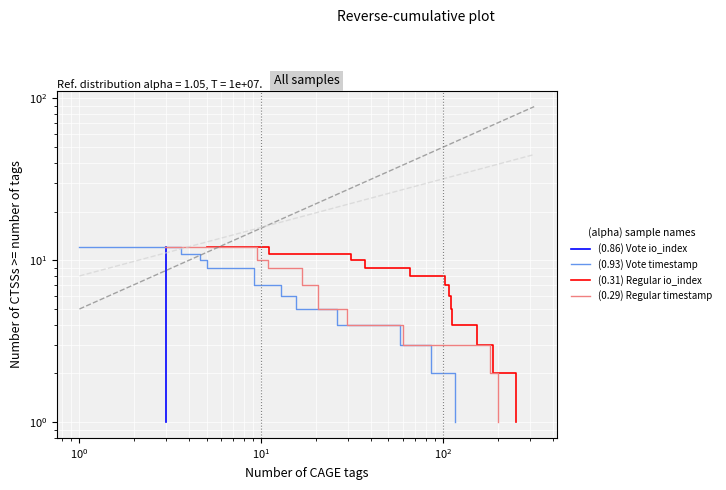

What is the maximum value shown in the chart?

12